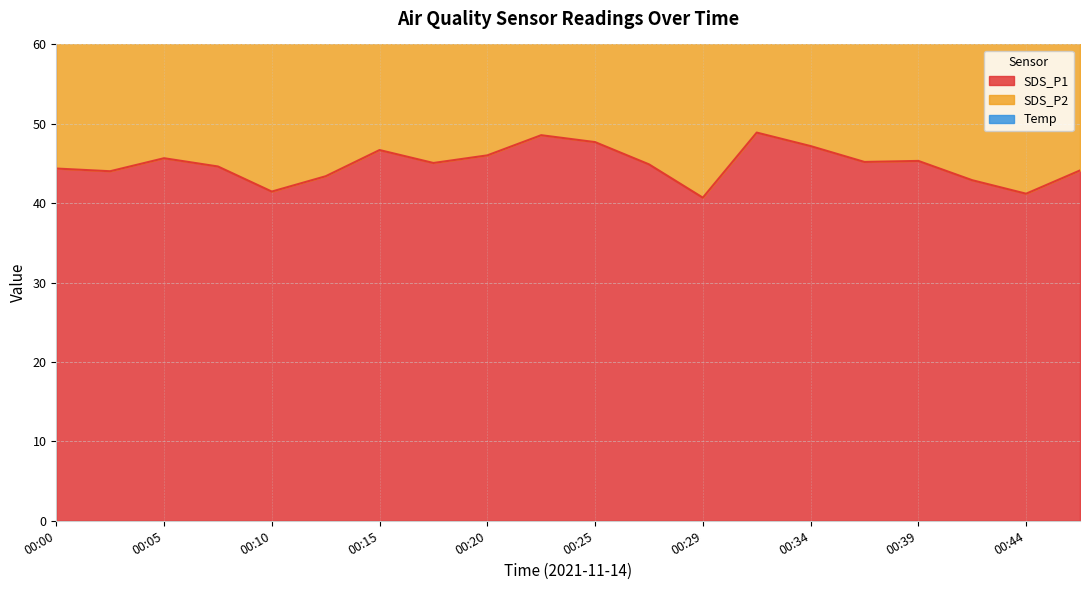

True or false: SDS_P2 has more than 2 points higher than both neighbors.

True